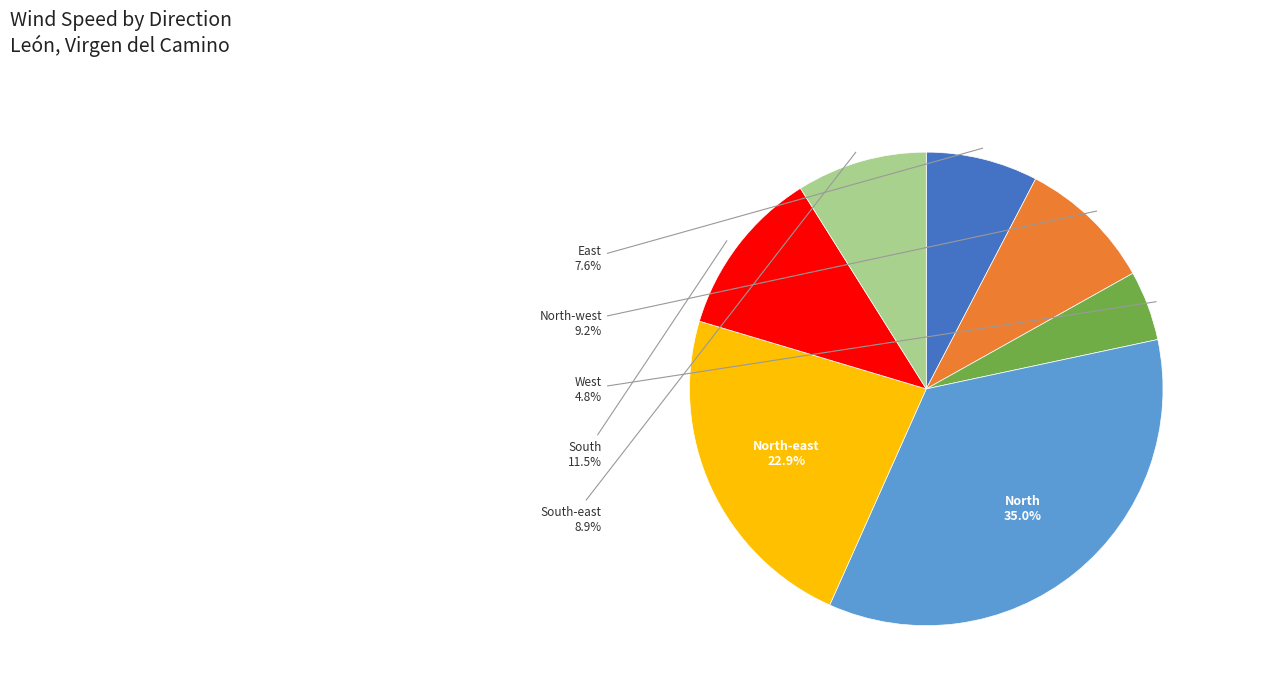

Approximately how many times larger is the value at South-east compared to West?

1.9